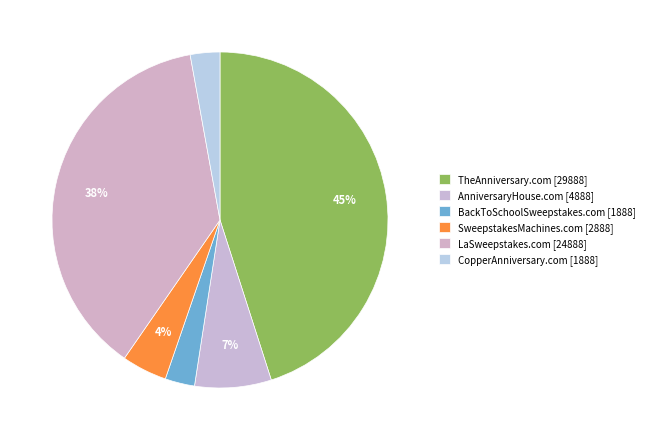

How many slices are in this pie chart?

6